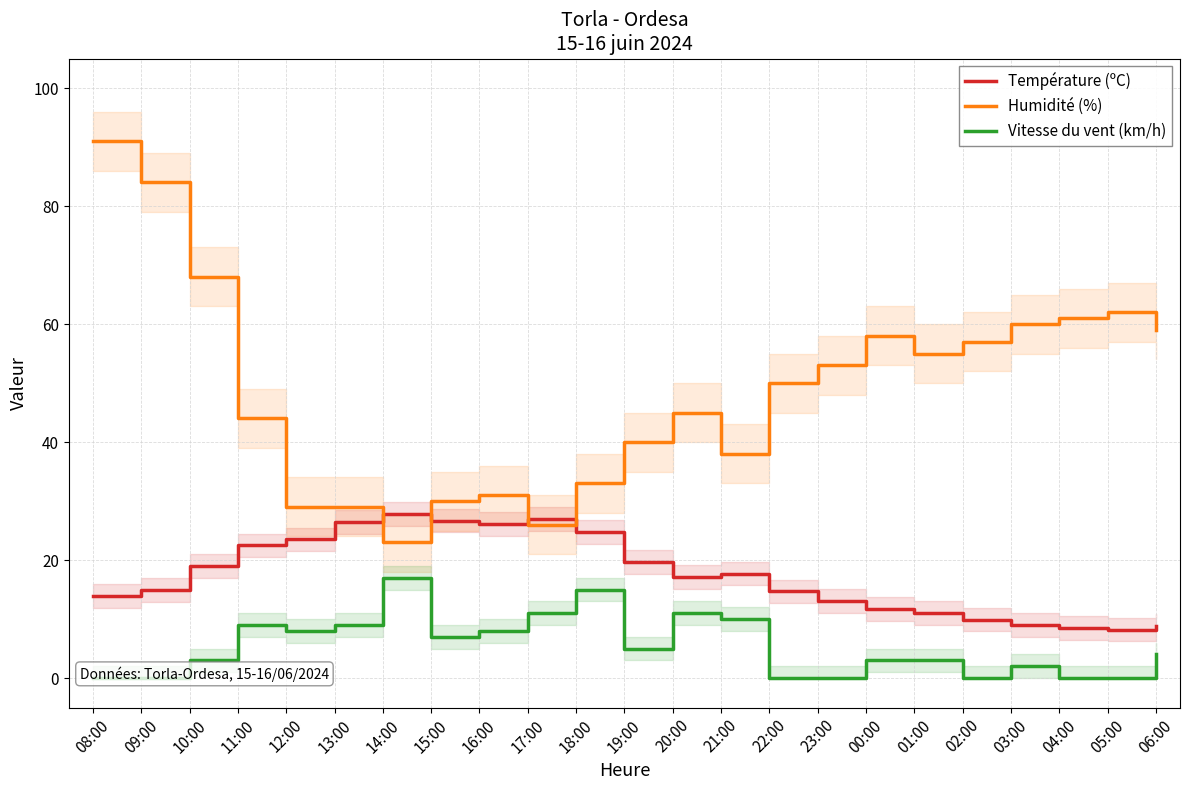

Read the Humidité (%) value at 16:00.

31.0